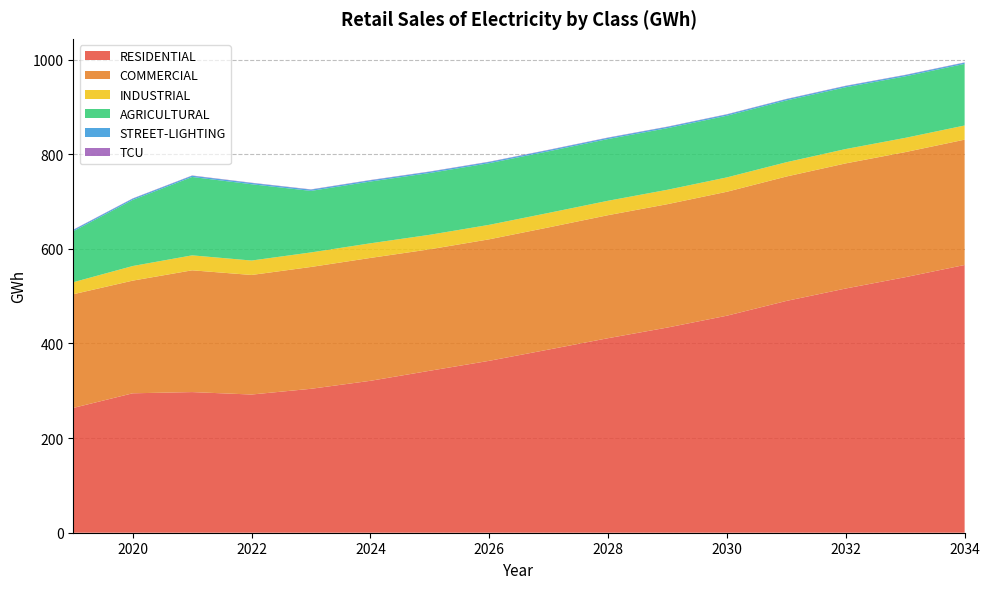

Reading right to left, list all the values displayed in this chart.

RESIDENTIAL: 2034=565.9	2033=540.1	2032=516.3	2031=489.9	2030=458.7	2029=433.7	2028=411.2	2027=387.2	2026=363.4	2025=342.4	2024=321.1	2023=304.2	2022=292.1	2021=297.3	2020=294.7	2019=263.8
COMMERCIAL: 2034=264.9	2033=264.4	2032=264.5	2031=263.0	2030=262.0	2029=260.8	2028=260.0	2027=258.2	2026=256.8	2025=256.7	2024=259.8	2023=257.5	2022=252.7	2021=257.4	2020=238.2	2019=240.3
INDUSTRIAL: 2034=29.9	2033=30.1	2032=30.3	2031=30.2	2030=30.3	2029=30.4	2028=30.5	2027=30.6	2026=30.6	2025=30.7	2024=30.9	2023=30.7	2022=30.5	2021=31.6	2020=30.9	2019=25.4
AGRICULTURAL: 2034=130.2	2033=130.0	2032=130.6	2031=130.6	2030=130.4	2029=130.3	2028=130.5	2027=130.2	2026=130.3	2025=130.6	2024=130.6	2023=130.1	2022=161.3	2021=165.7	2020=139.8	2019=107.9
STREET-LIGHTING: 2034=2.7	2033=2.7	2032=2.7	2031=2.7	2030=2.7	2029=2.7	2028=2.7	2027=2.7	2026=2.7	2025=2.7	2024=2.7	2023=2.7	2022=2.7	2021=2.6	2020=2.7	2019=2.7
TCU: 2034=0.6	2033=0.6	2032=0.6	2031=0.6	2030=0.6	2029=0.6	2028=0.6	2027=0.6	2026=0.6	2025=0.6	2024=0.6	2023=0.6	2022=0.6	2021=0.6	2020=0.5	2019=0.5